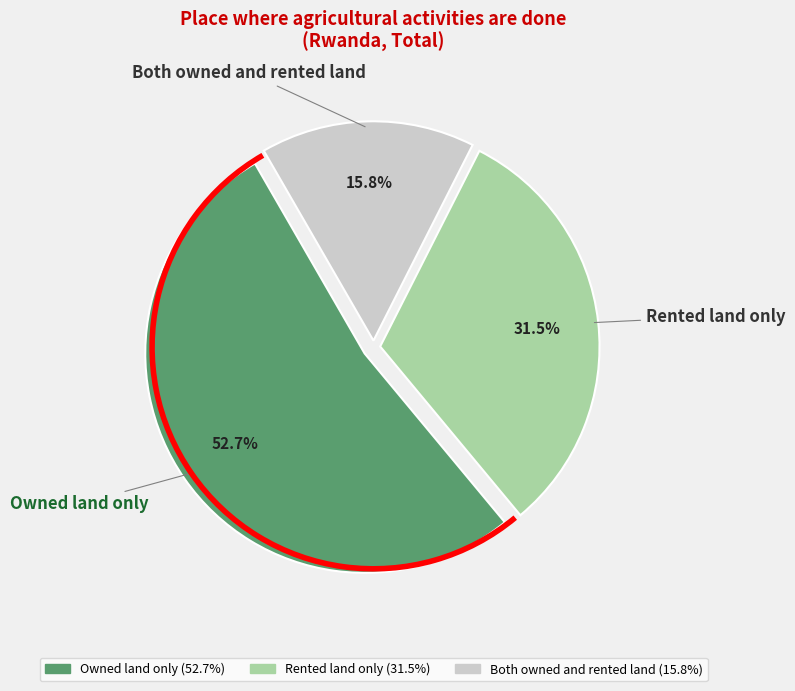

Between Owned land only and Both owned and rented land, which is larger?

Owned land only